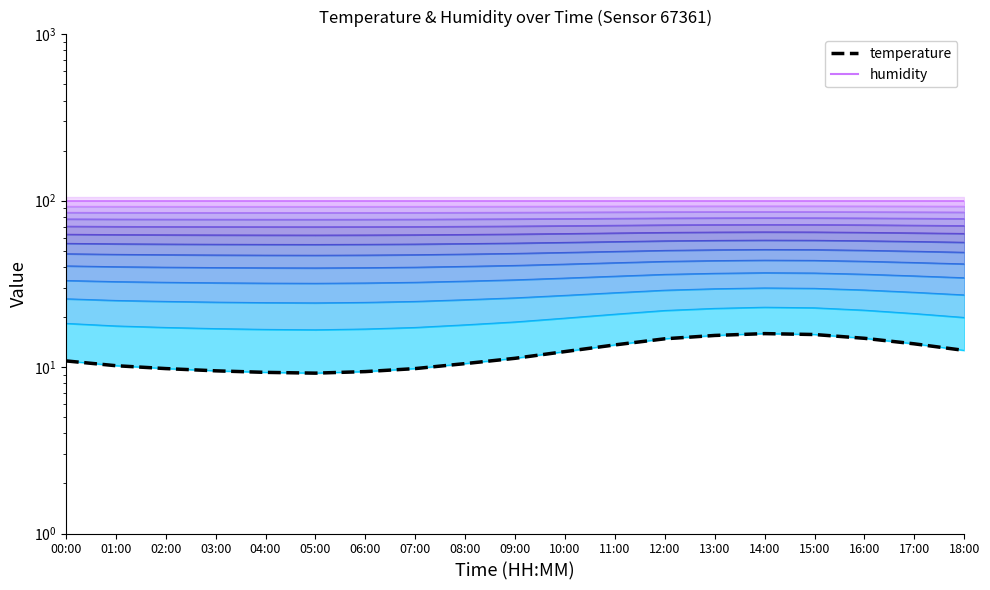

What is the approximate value at 06:00?

92.4